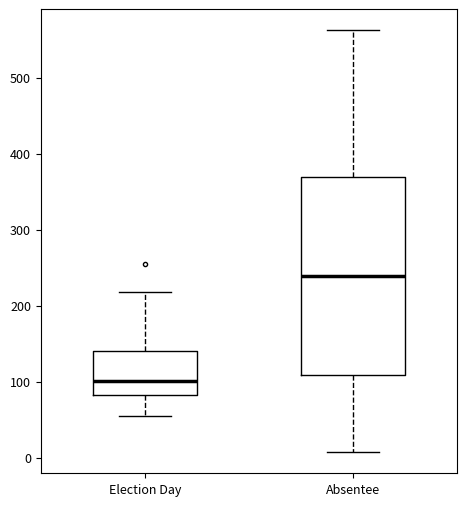

Reading left to right, read every box against the y-axis: the position of its median line, the range the box covers, and the ends of its whiskers. The values are not printed on the chart, so give them approximately, as read against the axis.

Election Day: median 100, box 80 to 140, whiskers 50 to 220
Absentee: median 240, box 110 to 370, whiskers 10 to 560